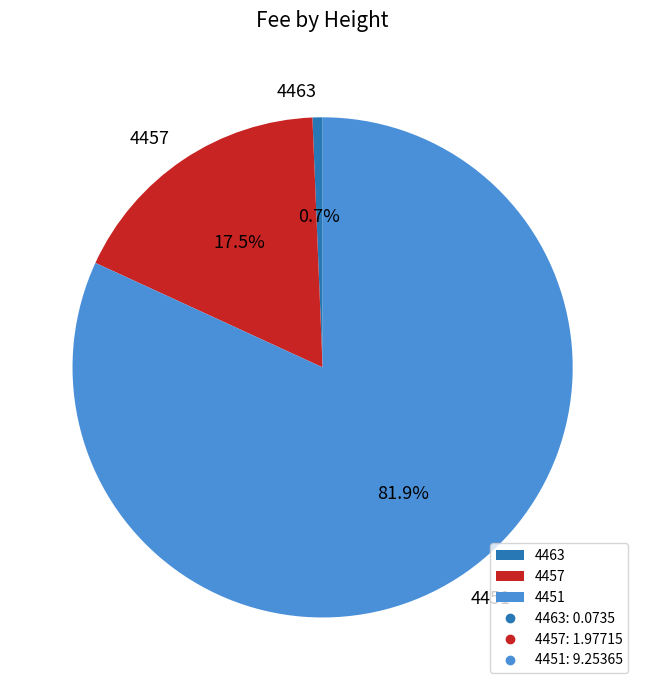

What is the ratio of the value at 4451 to the value at 4457?

4.7